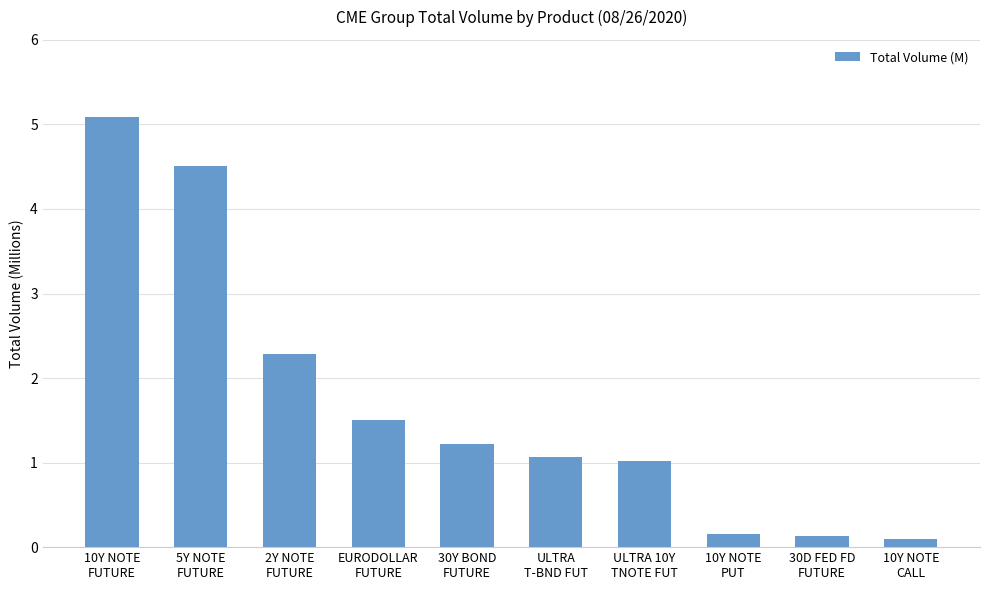

Where does the data first go above 1?

10Y NOTE
FUTURE